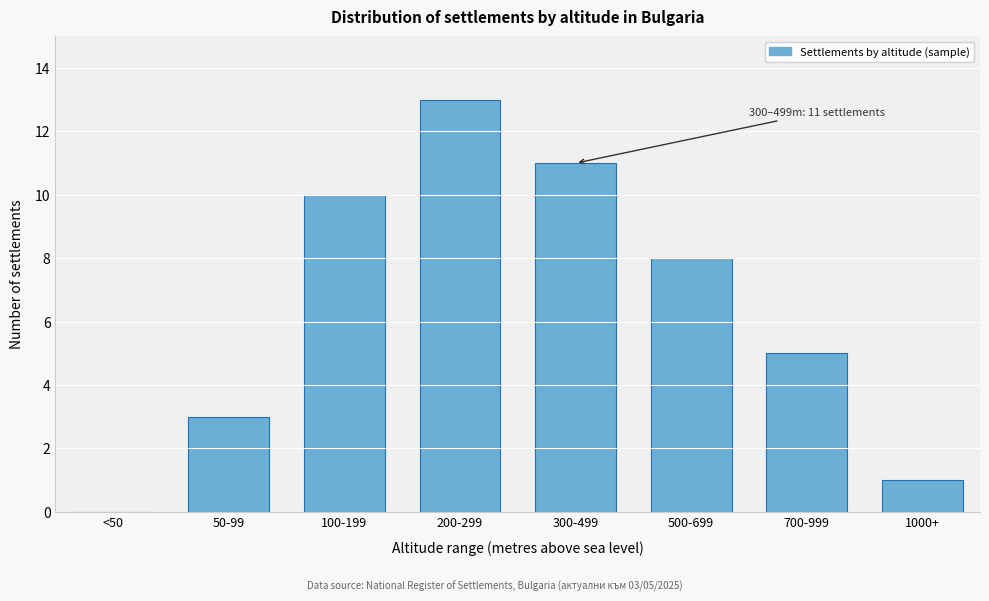

Reading right to left, what are all the values shown in this chart?

1000+=1	700-999=5	500-699=8	300-499=11	200-299=13	100-199=10	50-99=3	<50=0